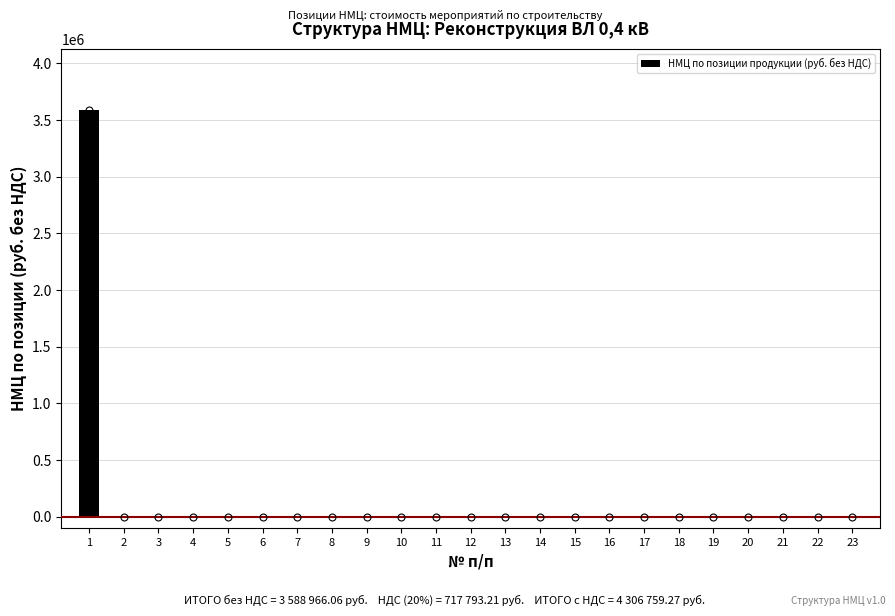

Is it true that the value at 10 is 1271155.1?

False